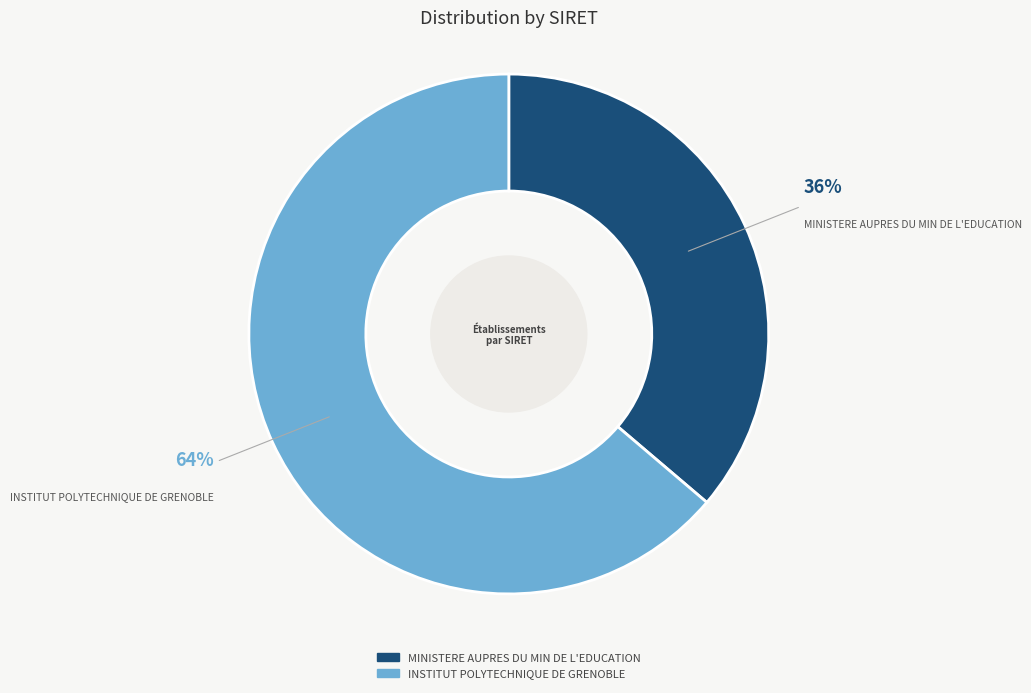

To the nearest percent, what percentage of the pie is MINISTERE AUPRES DU MIN DE L'EDUCATION?

36%